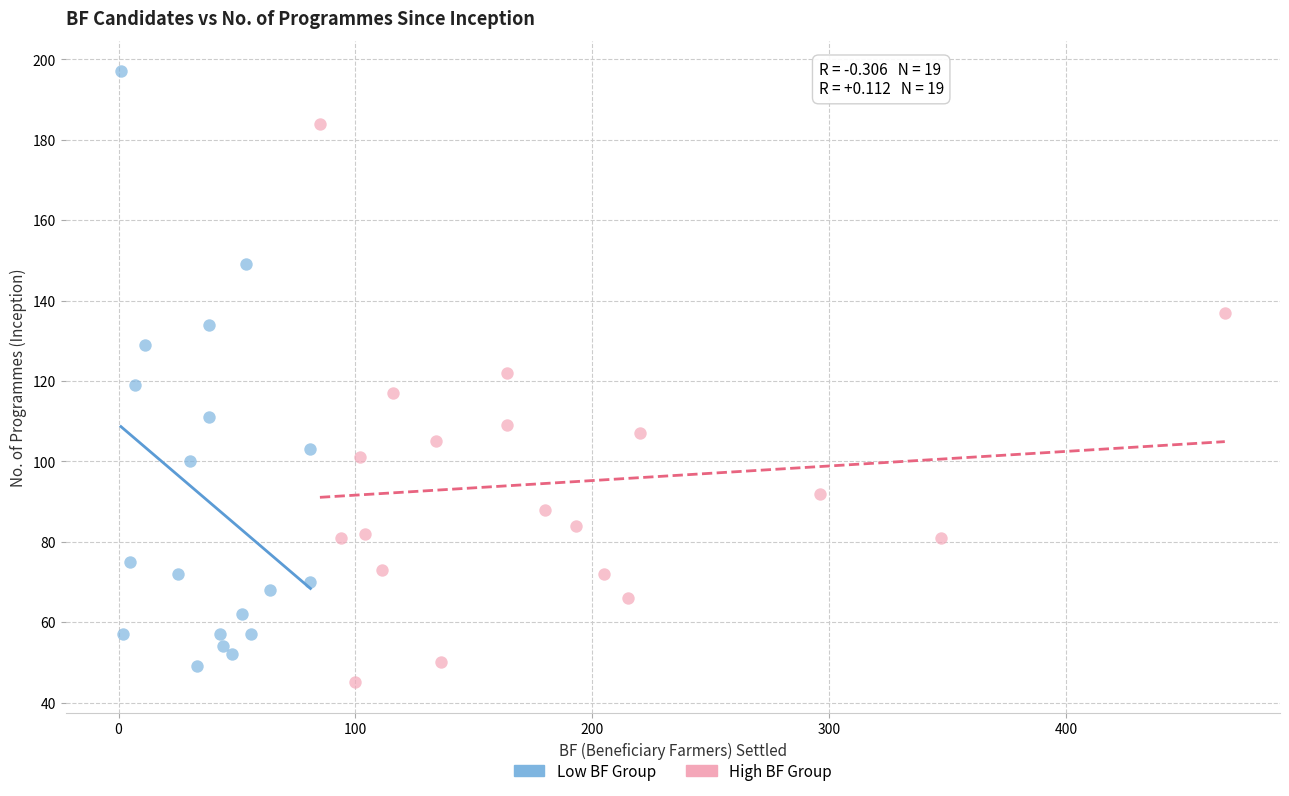

What are all the series names shown in the legend?

Low BF Group, High BF Group